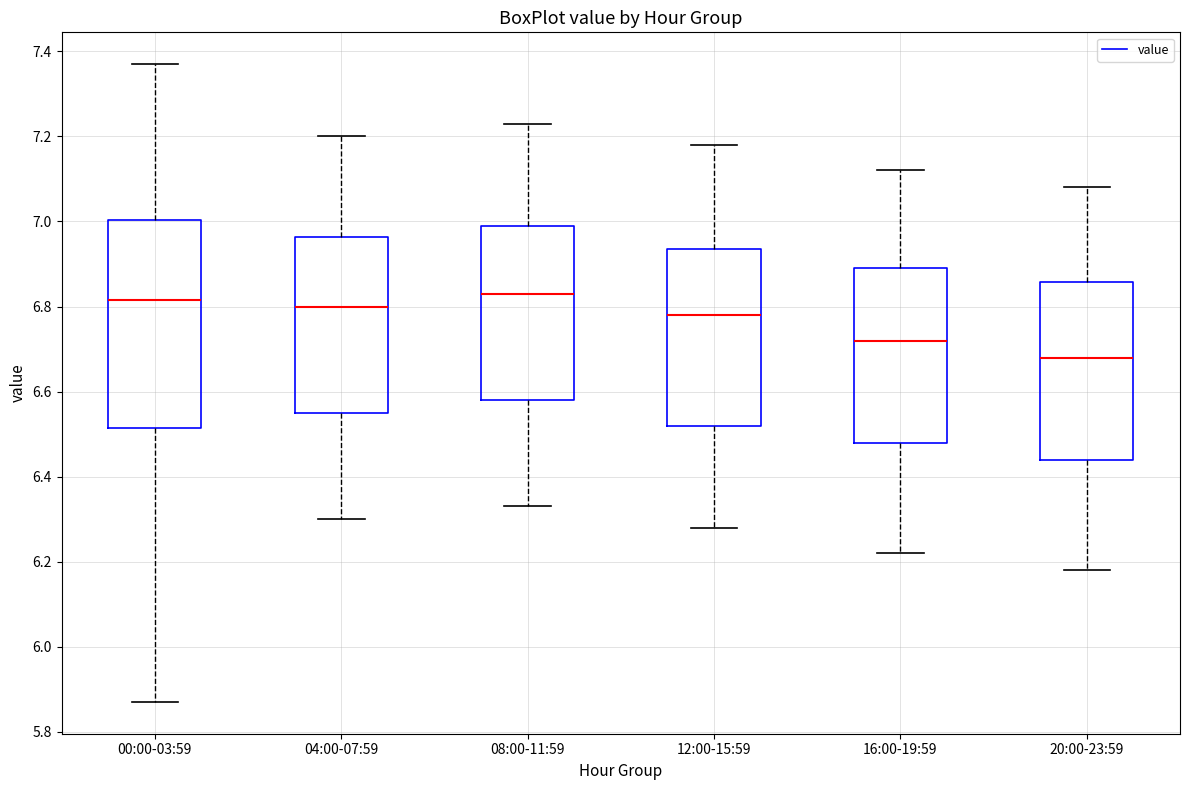

Which box is the tallest, from its lower edge to its upper edge?

00:00-03:59